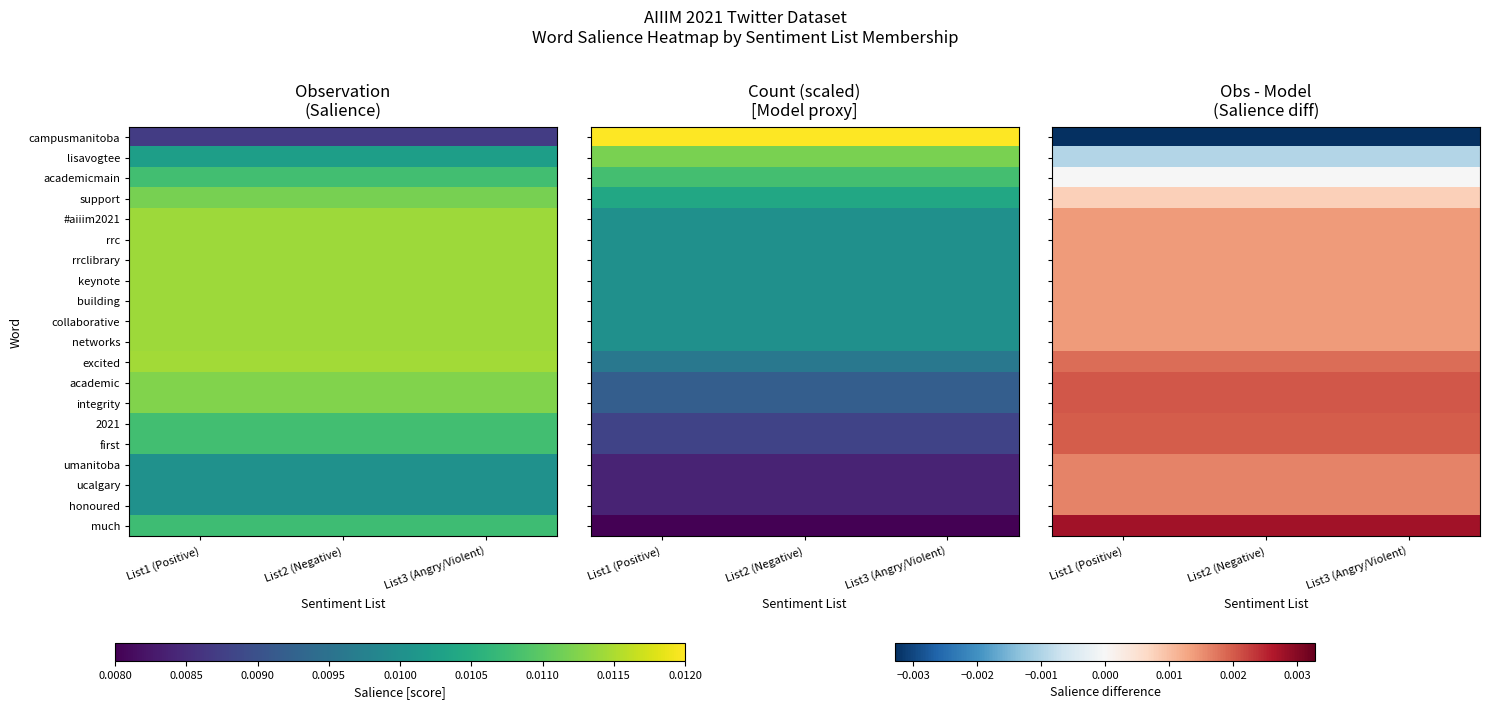

How many distinct data groups are displayed?

20